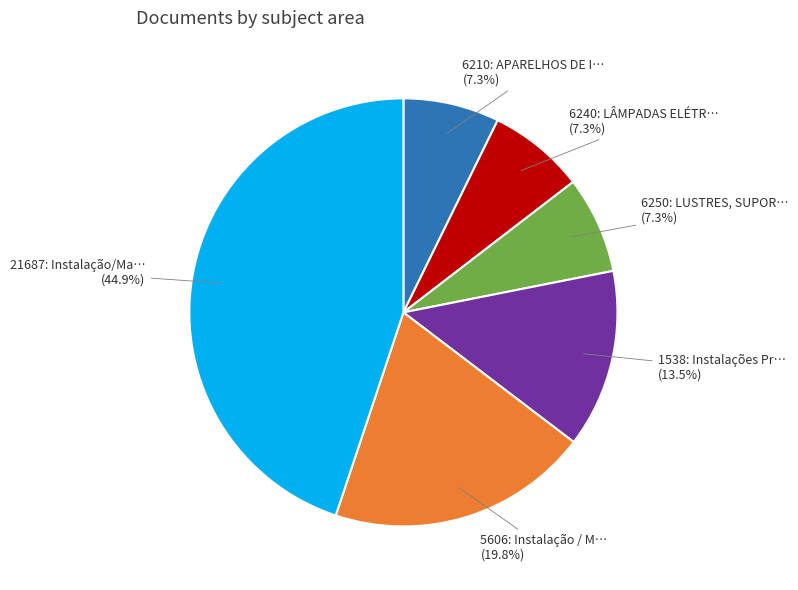

Is there any slice that represents more than half of the pie?

No